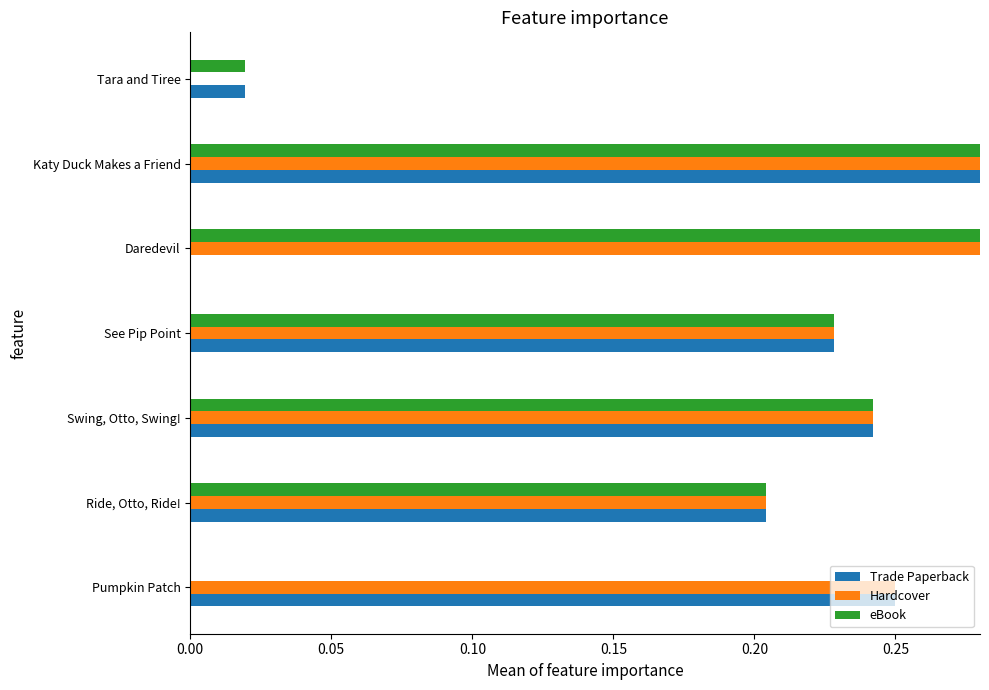

What is the average value of the Hardcover series?

0.4